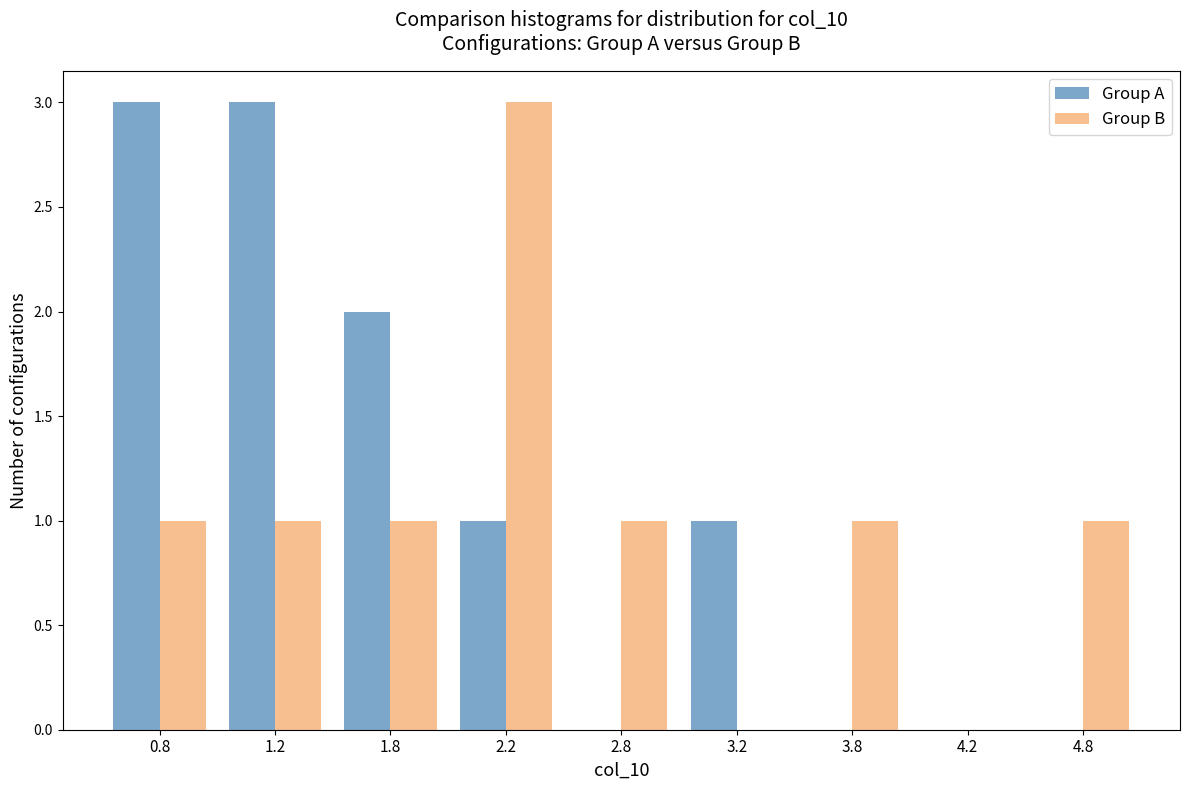

Reading left to right, extract all data points from this chart.

Group A: 0.8=3	1.2=3	1.8=2	2.2=1	2.8=0	3.2=1	3.8=0	4.2=0	4.8=0
Group B: 0.8=1	1.2=1	1.8=1	2.2=3	2.8=1	3.2=0	3.8=1	4.2=0	4.8=1